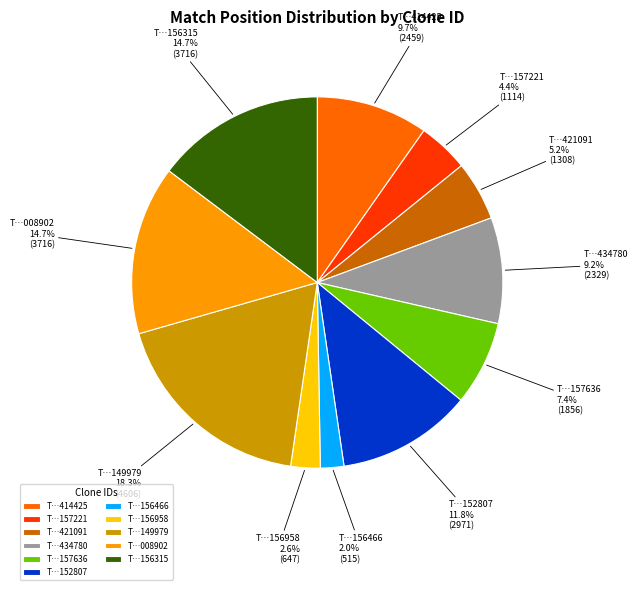

What is the ratio of the value at T…157221 to the value at T…434780?

0.5